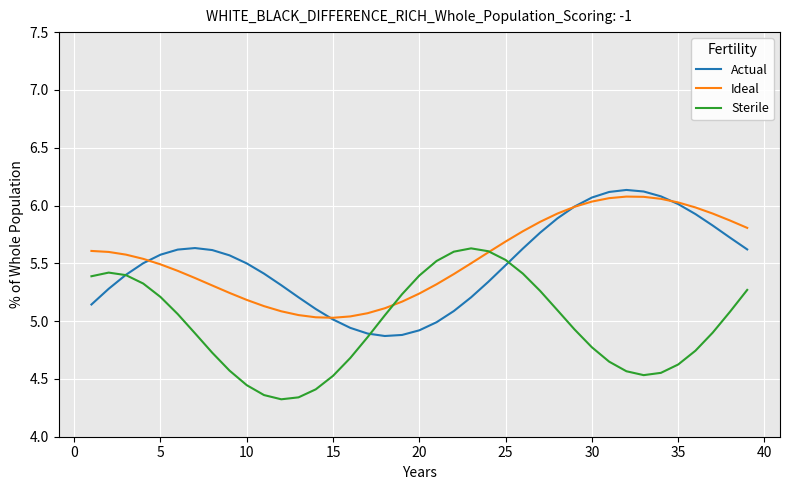

List the series in order of their peak value, lowest first.

Sterile, Ideal, Actual